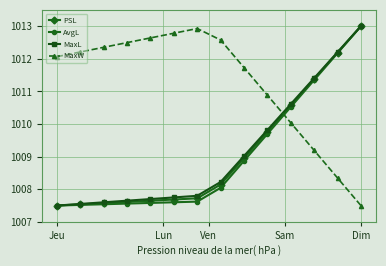

Which series has the largest total across all categories?

MaxW